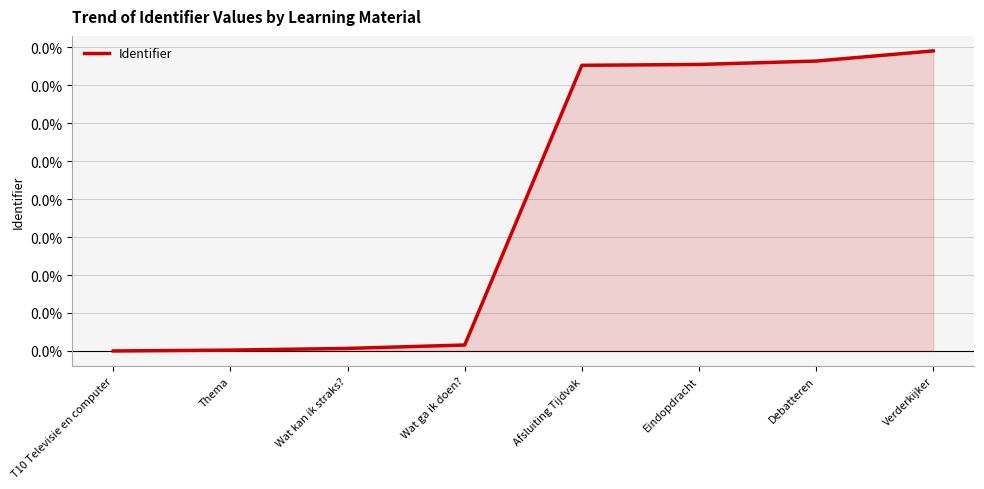

At which label is the value closest to 0?

T10 Televisie en computer